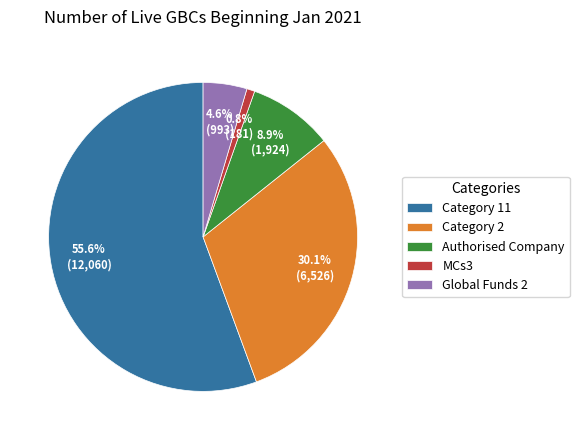

To the nearest percent, what is the difference between the largest and smallest slice percentages?

55%